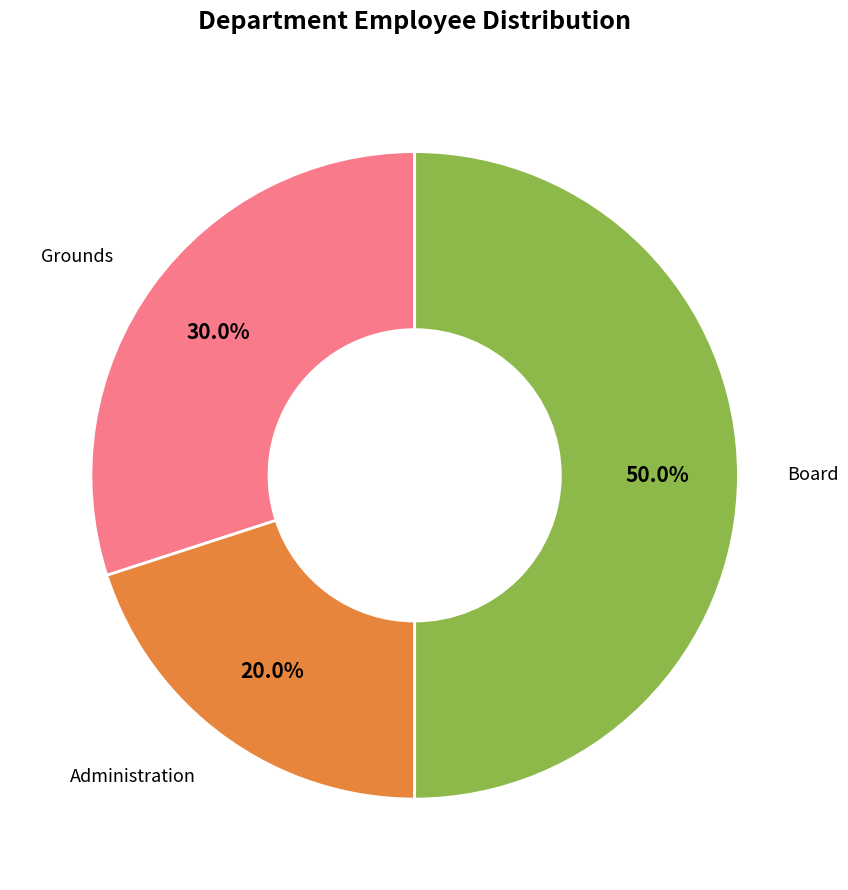

To the nearest percent, what is the difference between the largest and smallest slice percentages?

30%